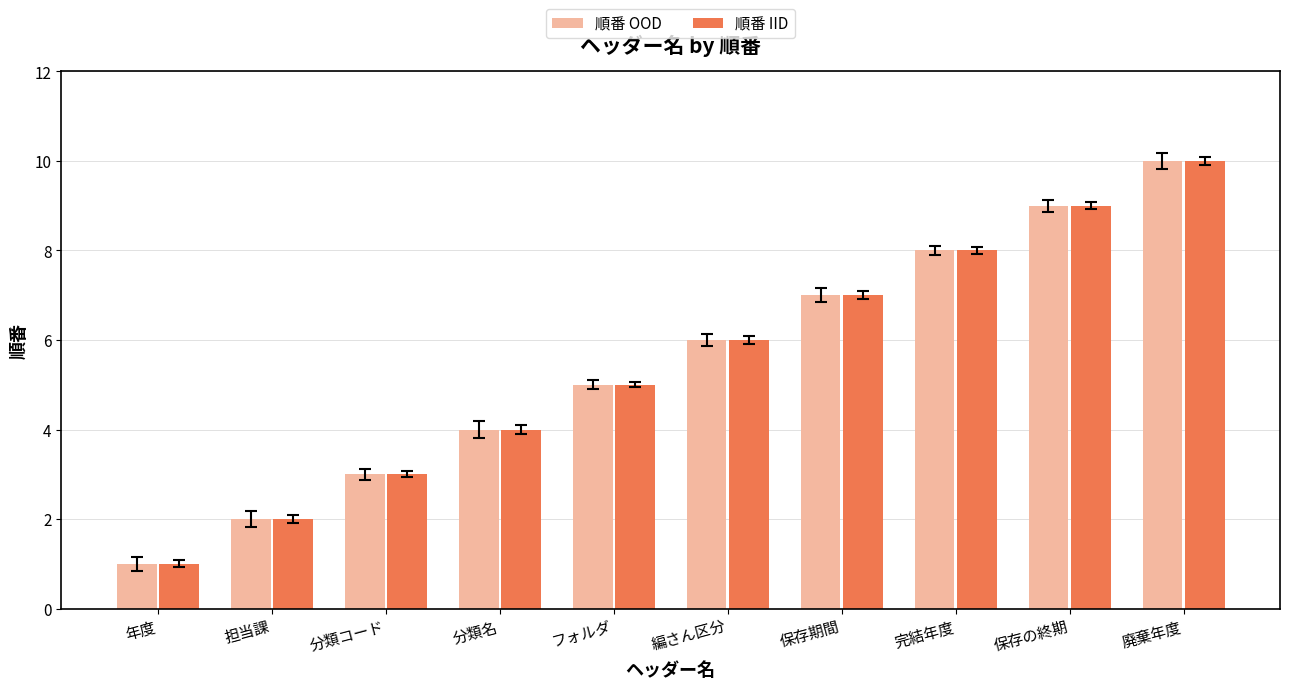

The 順番 IID series shows 11 at 完結年度. True or false?

False